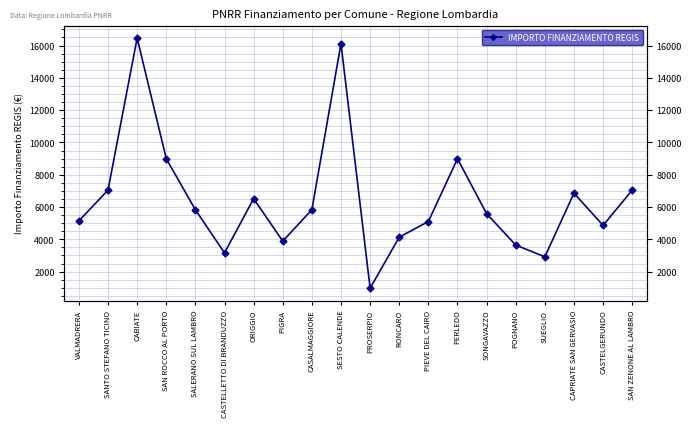

The value at SAN ZENONE AL LAMBRO is 7047. True or false?

True